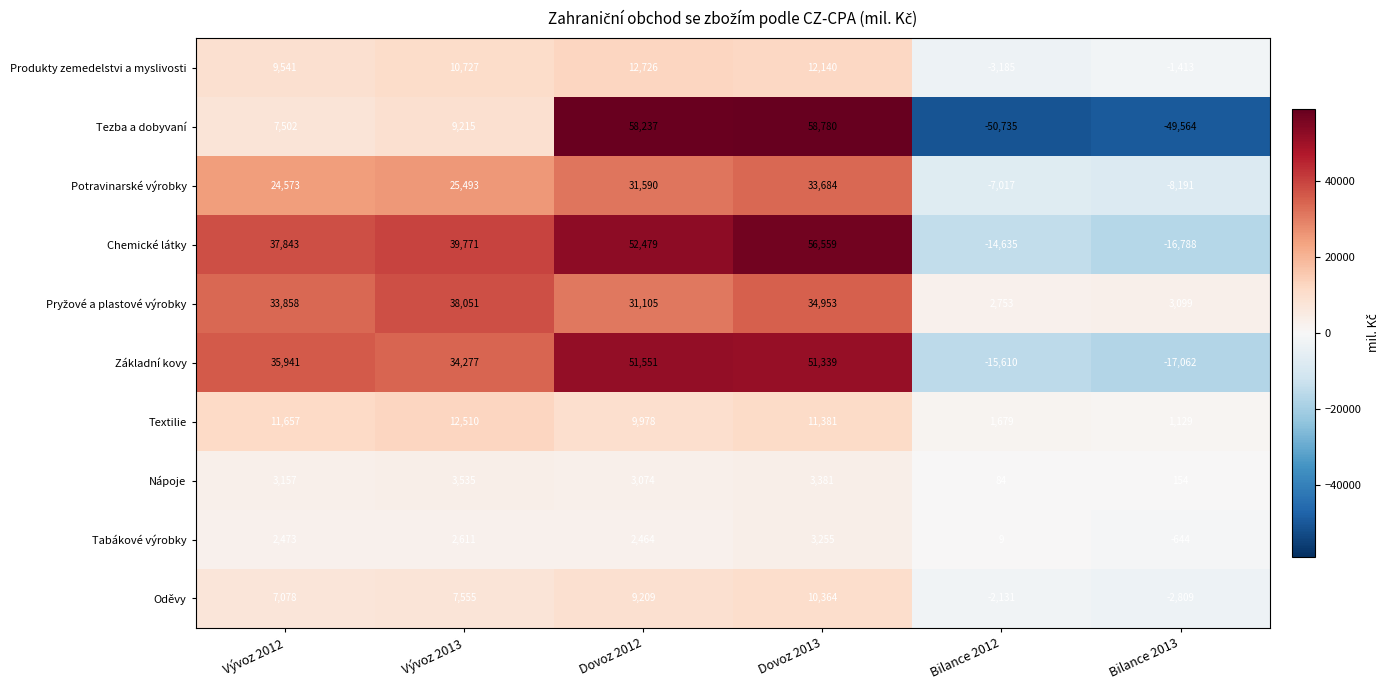

What value does the Základní kovy series have at Bilance 2013, to the nearest 50?

-17050